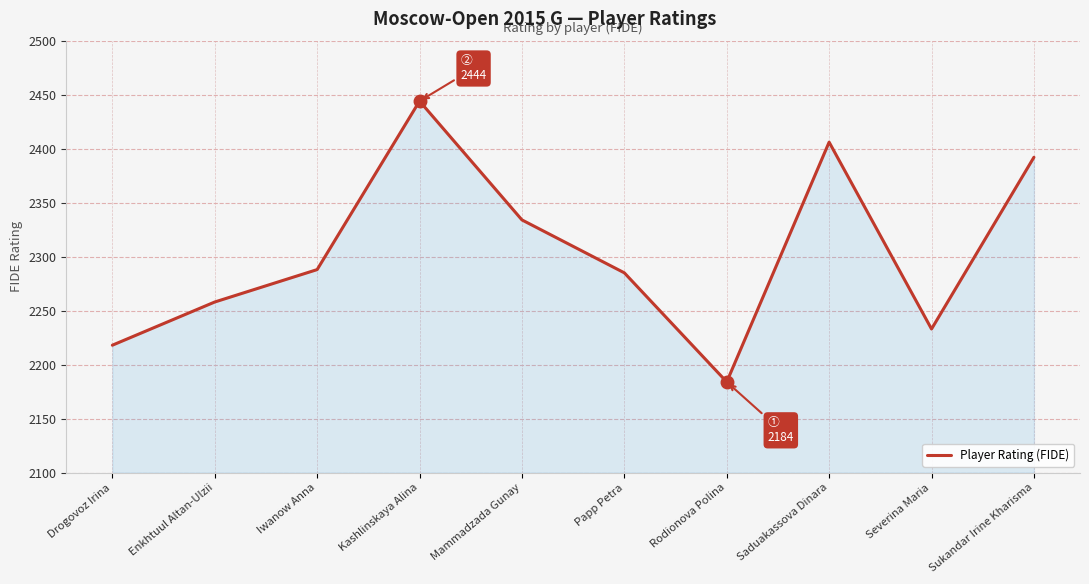

How many values are below 2288?

5